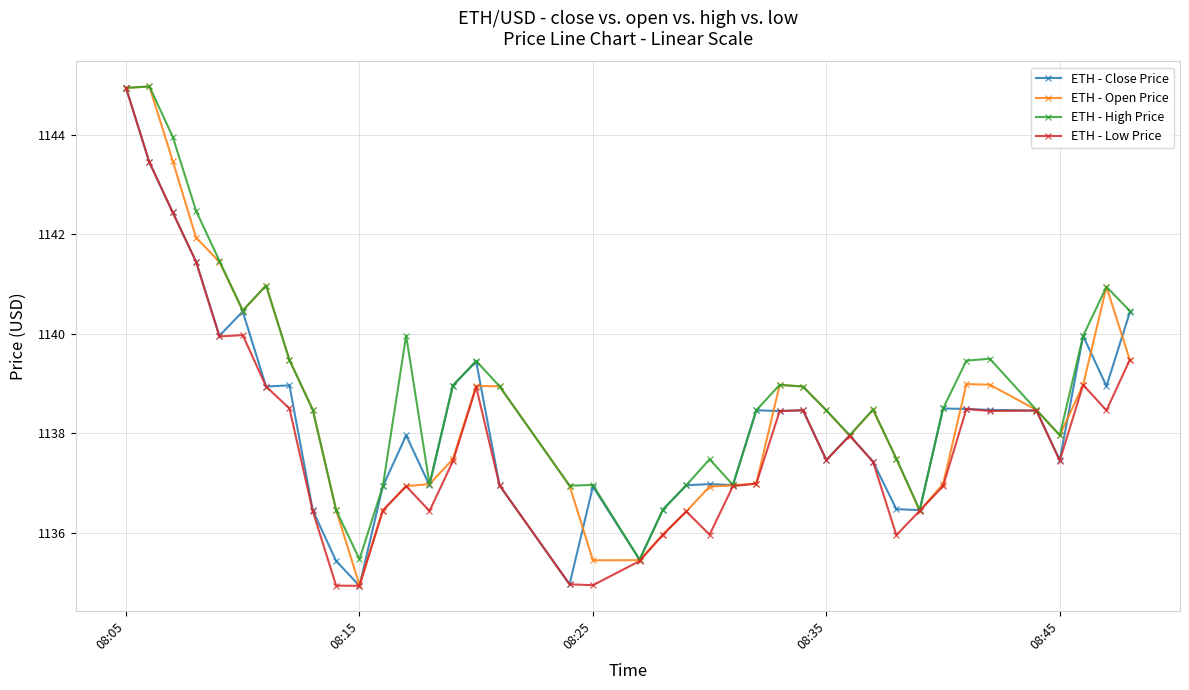

True or false: ETH - High Price has more than 2 interior local peaks.

True